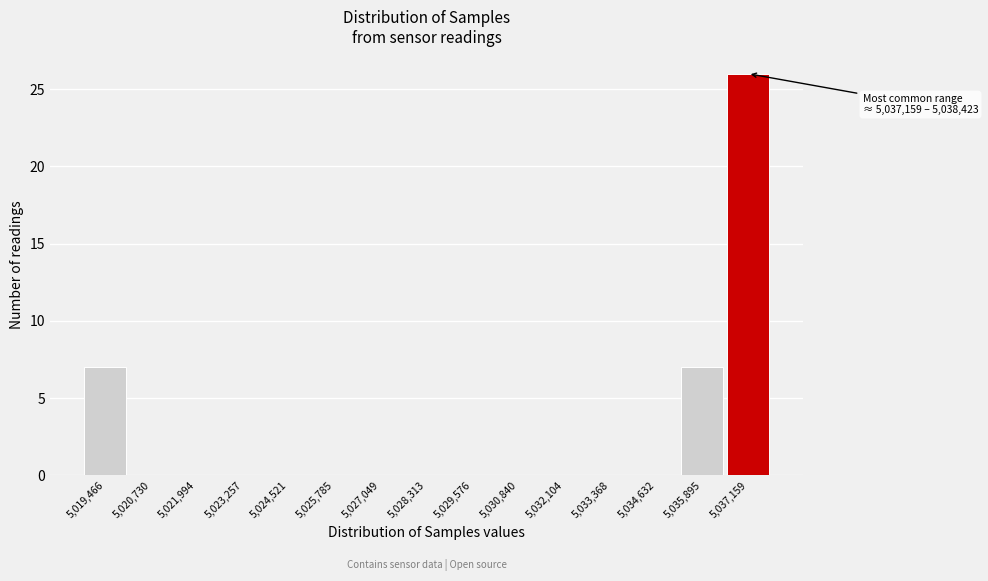

Reading right to left, what are all the values shown in this chart?

5,037,159=26	5,035,895=7	5,034,632=0	5,033,368=0	5,032,104=0	5,030,840=0	5,029,576=0	5,028,313=0	5,027,049=0	5,025,785=0	5,024,521=0	5,023,257=0	5,021,994=0	5,020,730=0	5,019,466=7